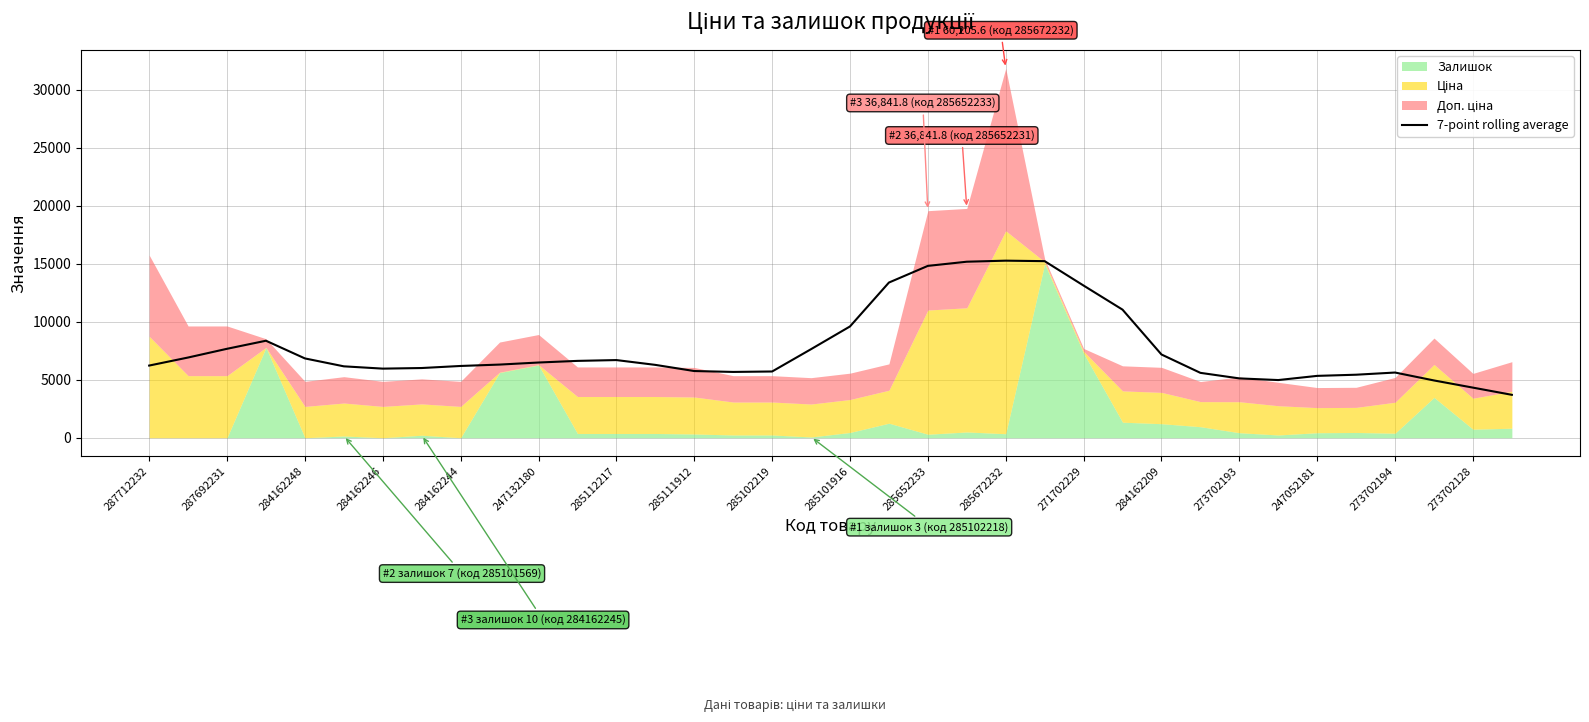

How many interior local peaks (higher than both neighbors) does the data have?

4